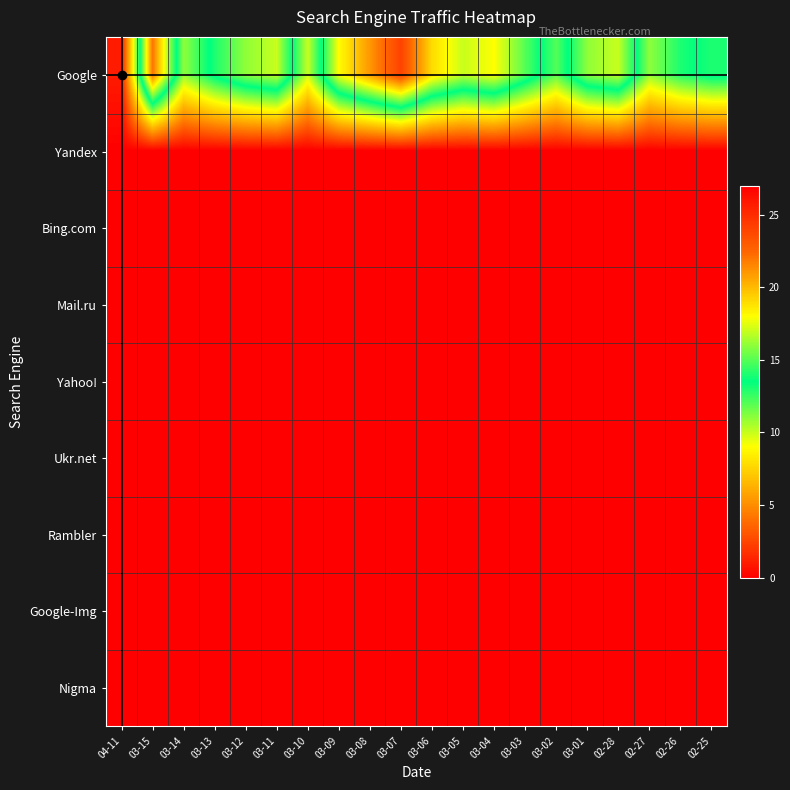

Which series has the largest total across all categories?

Google